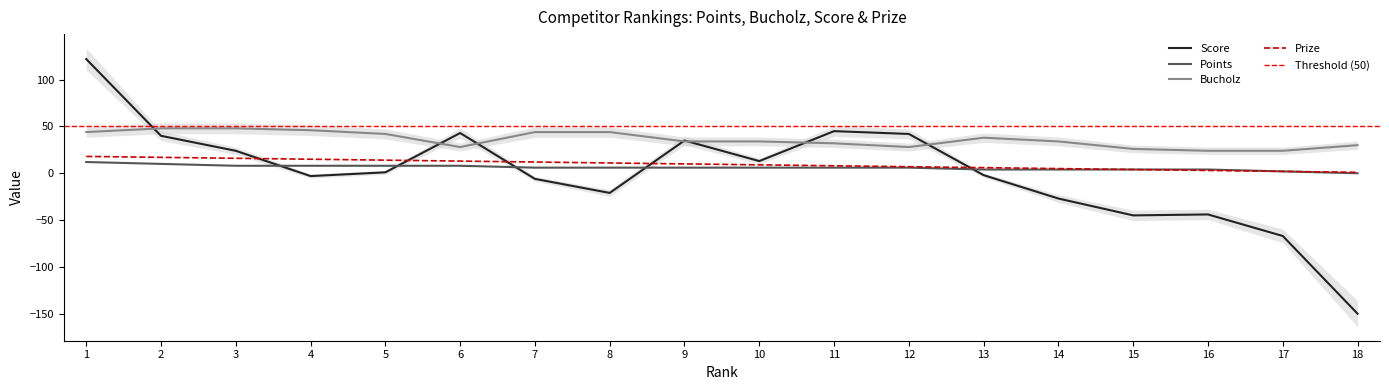

What is the difference between the second highest and minimum values in the Bucholz series?

24